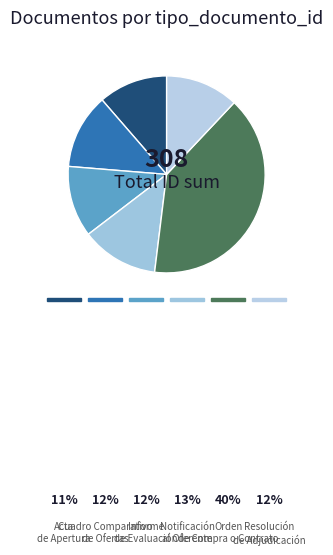

To the nearest percent, what is the difference between the largest and smallest slice percentages?

29%